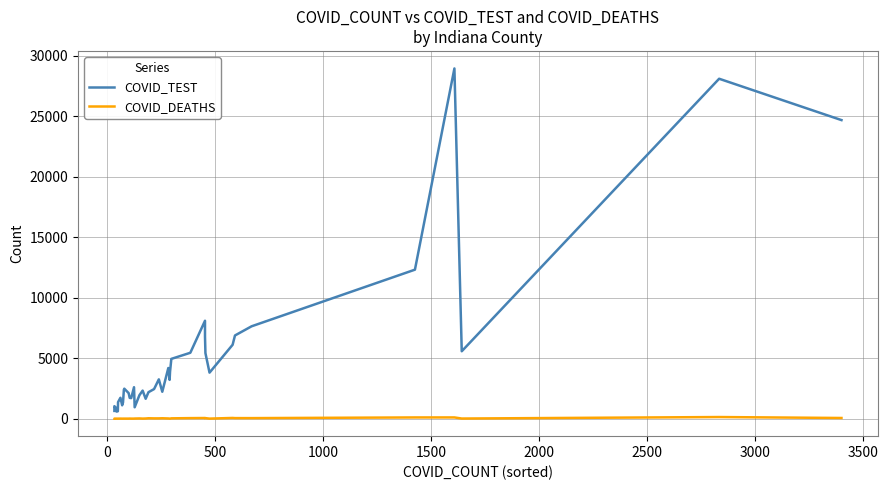

Is it true that COVID_DEATHS equals 1 at 11?

False